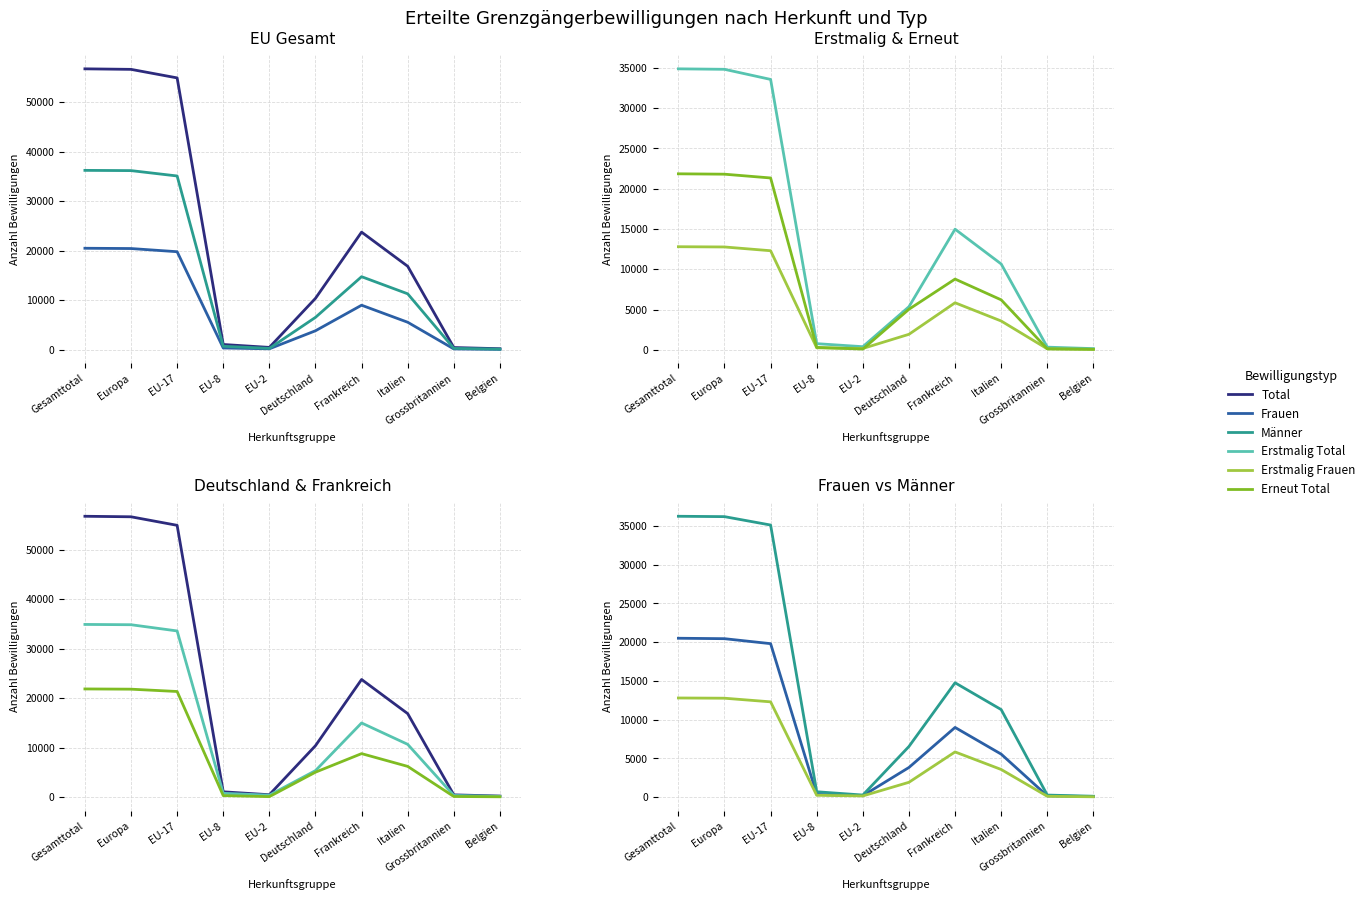

What position from the left is EU-17?

3